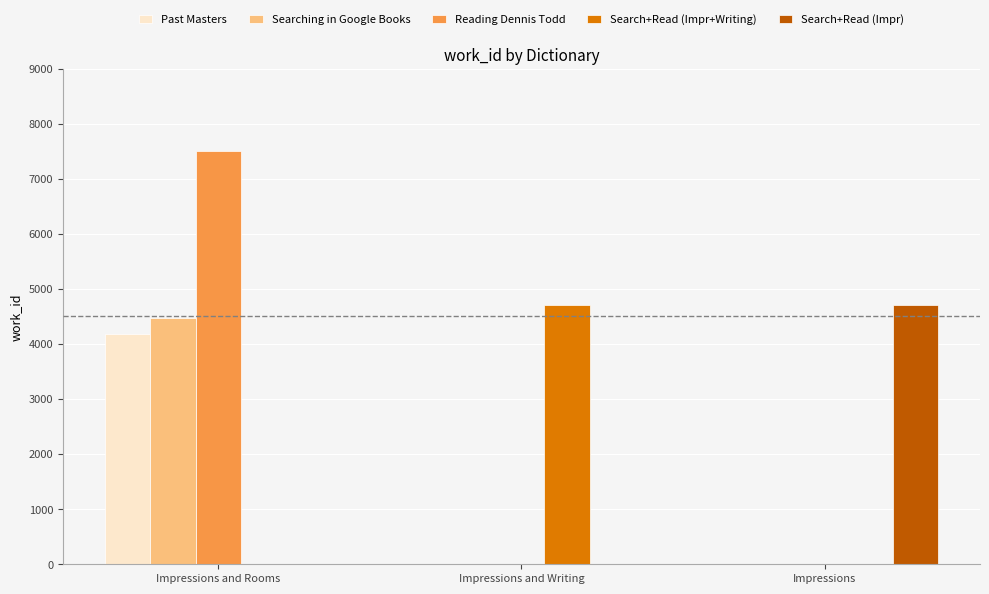

Reading left to right, transcribe all the data shown in this chart.

Past Masters: 4178	0	0
Searching in Google Books: 4475	0	0
Reading Dennis Todd: 7509	0	0
Search+Read (Impr+Writing): 0	4702	0
Search+Read (Impr): 0	0	4702